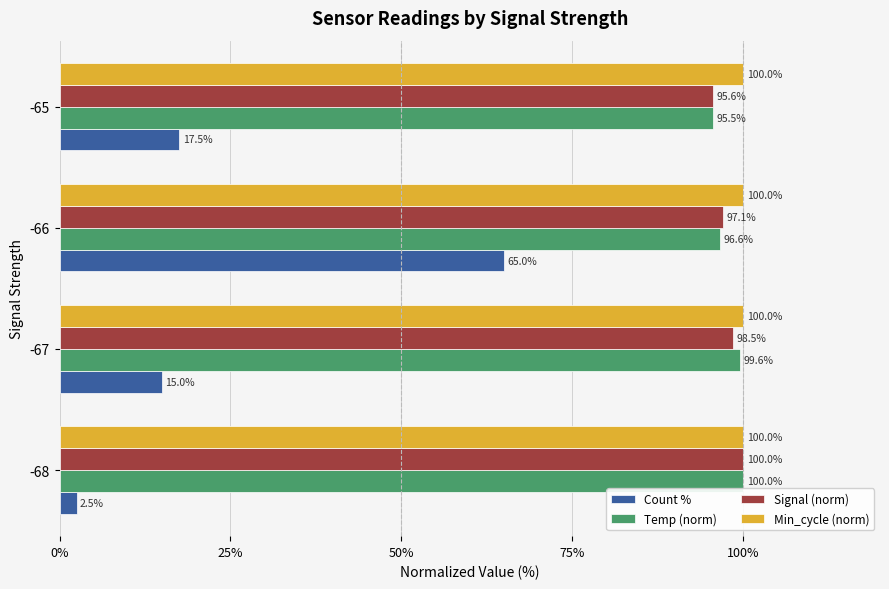

Count the number of data series in this chart.

4